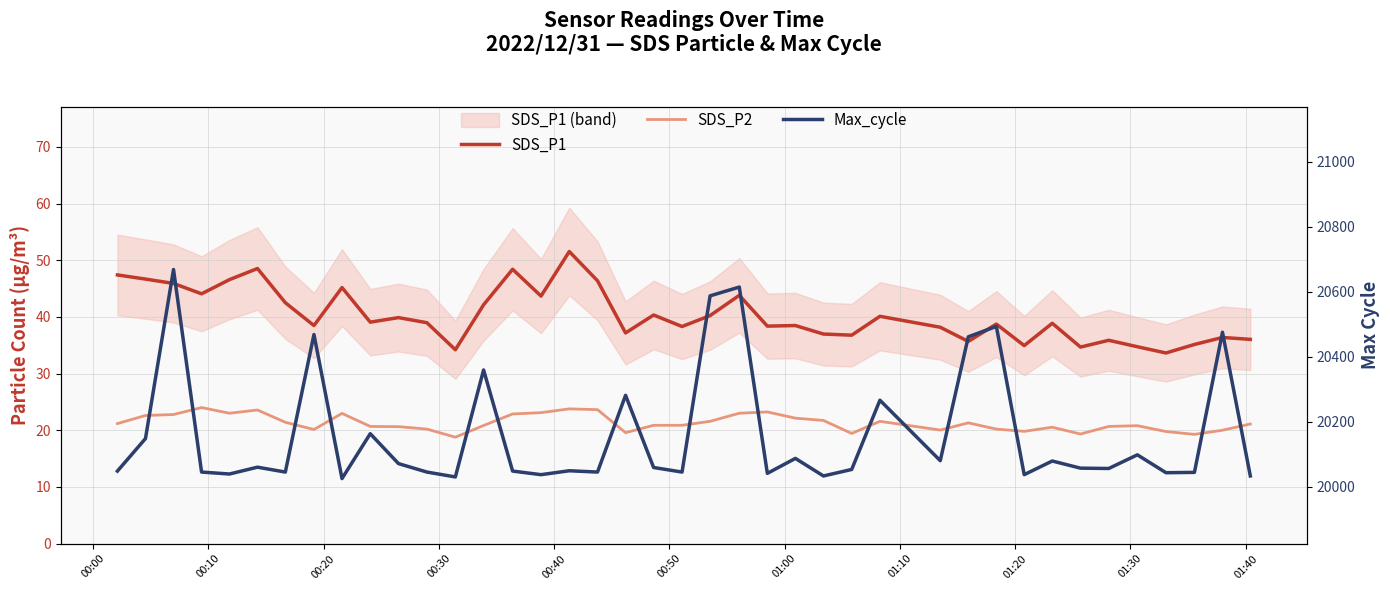

What is the value of the Max_cycle point at the 11th from the left?

20071.0